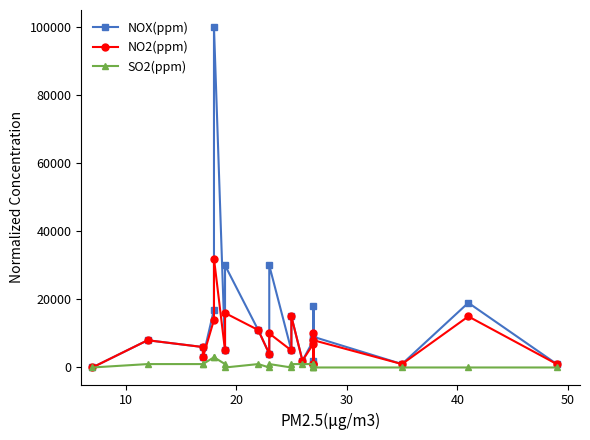

What is the maximum value shown in the chart?

100000.0